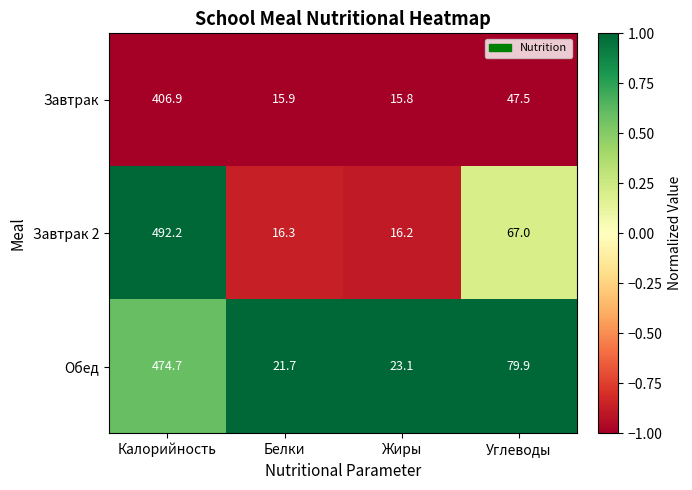

List the series in order of their peak value, lowest first.

Завтрак, Обед, Завтрак 2